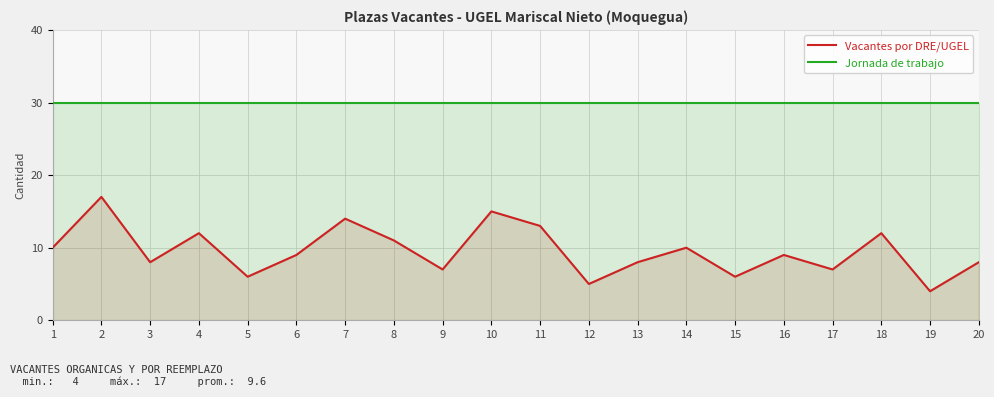

Reading left to right, transcribe all the data shown in this chart.

Vacantes por DRE/UGEL: 1=10	2=17	3=8	4=12	5=6	6=9	7=14	8=11	9=7	10=15	11=13	12=5	13=8	14=10	15=6	16=9	17=7	18=12	19=4	20=8
Jornada de trabajo: 1=30	2=30	3=30	4=30	5=30	6=30	7=30	8=30	9=30	10=30	11=30	12=30	13=30	14=30	15=30	16=30	17=30	18=30	19=30	20=30